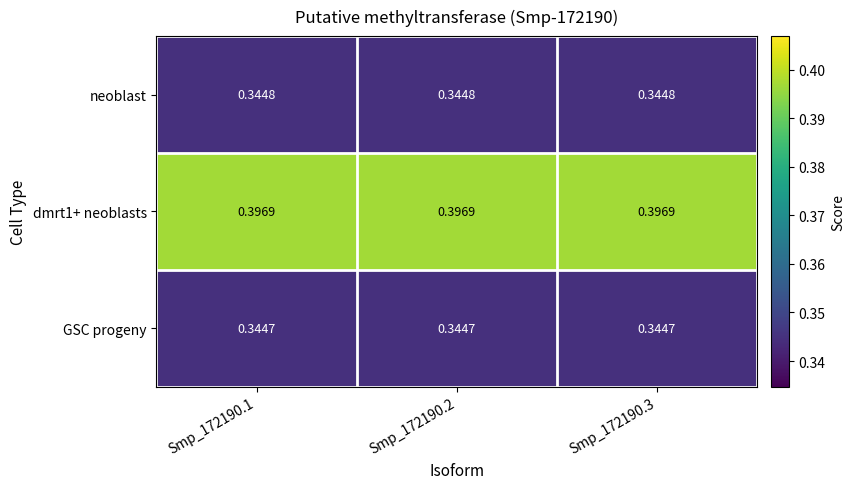

Is the value of neoblast at Smp_172190.2 greater than the value of GSC progeny at Smp_172190.2?

Yes